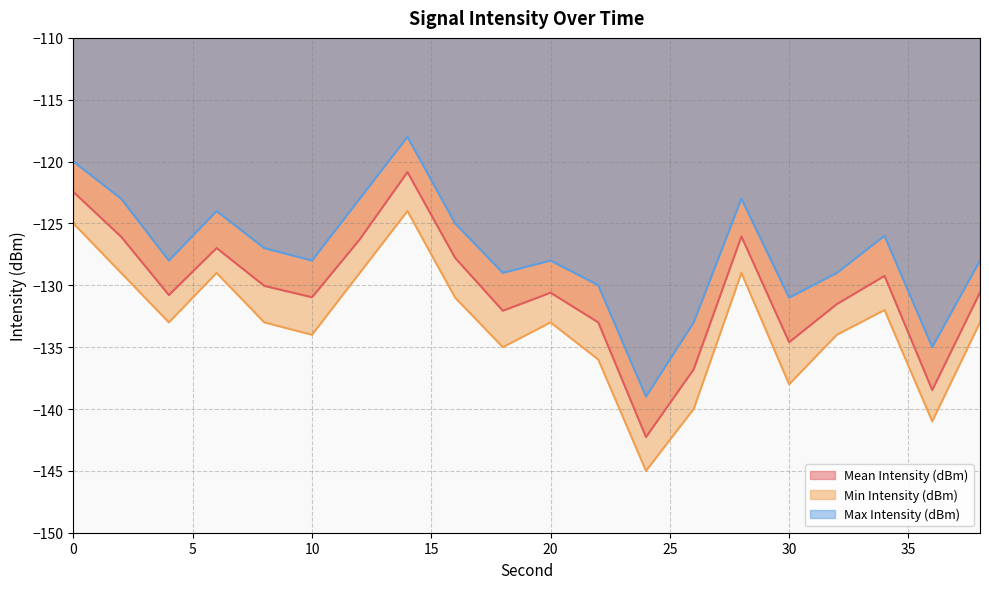

Is it true that Mean Intensity (dBm) equals -206.0 at 10?

False